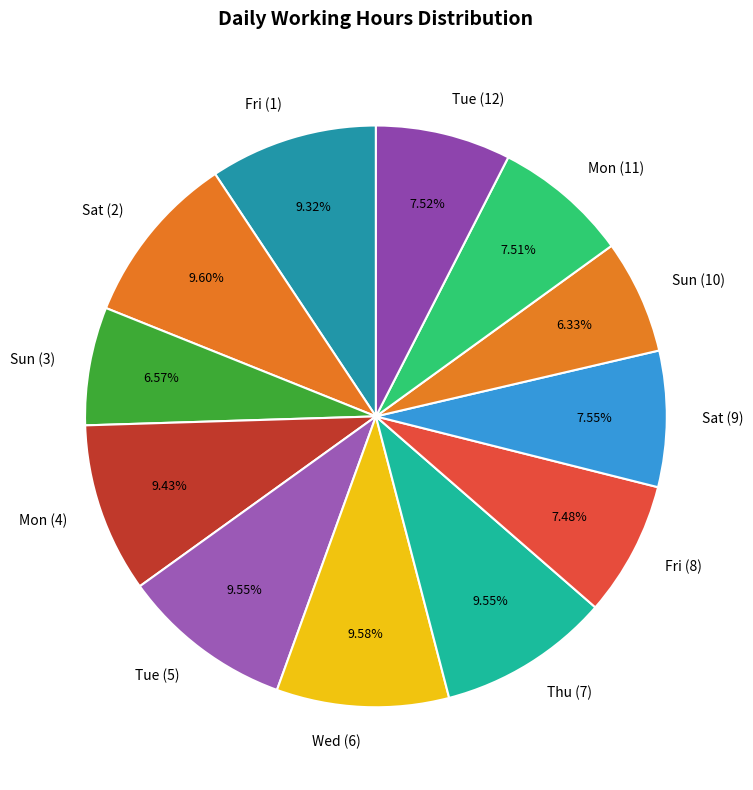

To the nearest percent, what is the difference between the largest and smallest slice percentages?

3%